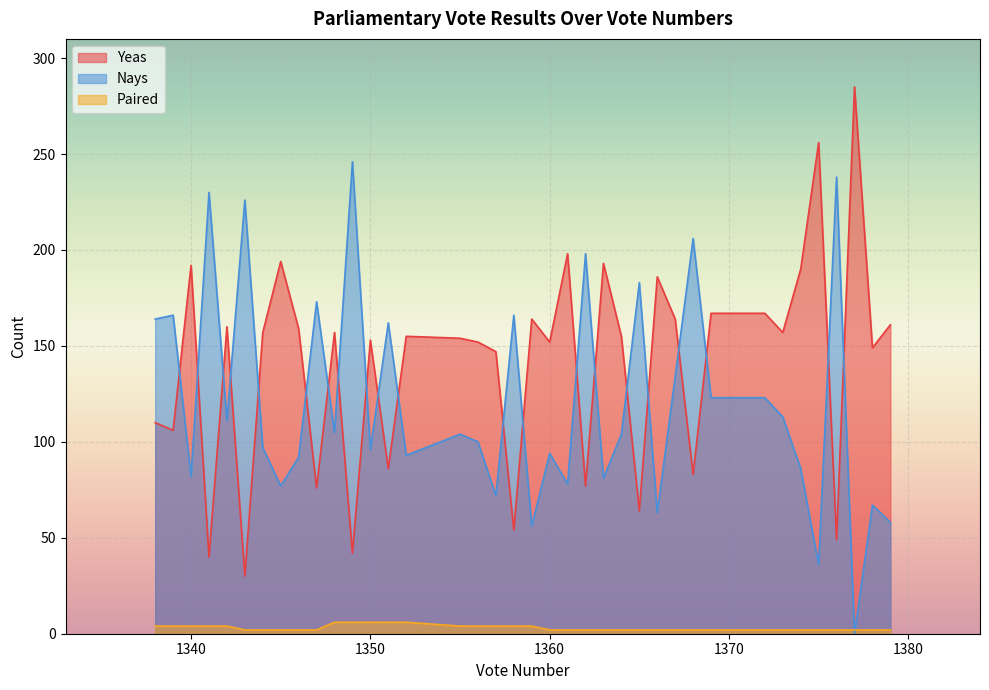

How many data points in Yeas are less than 157?

20